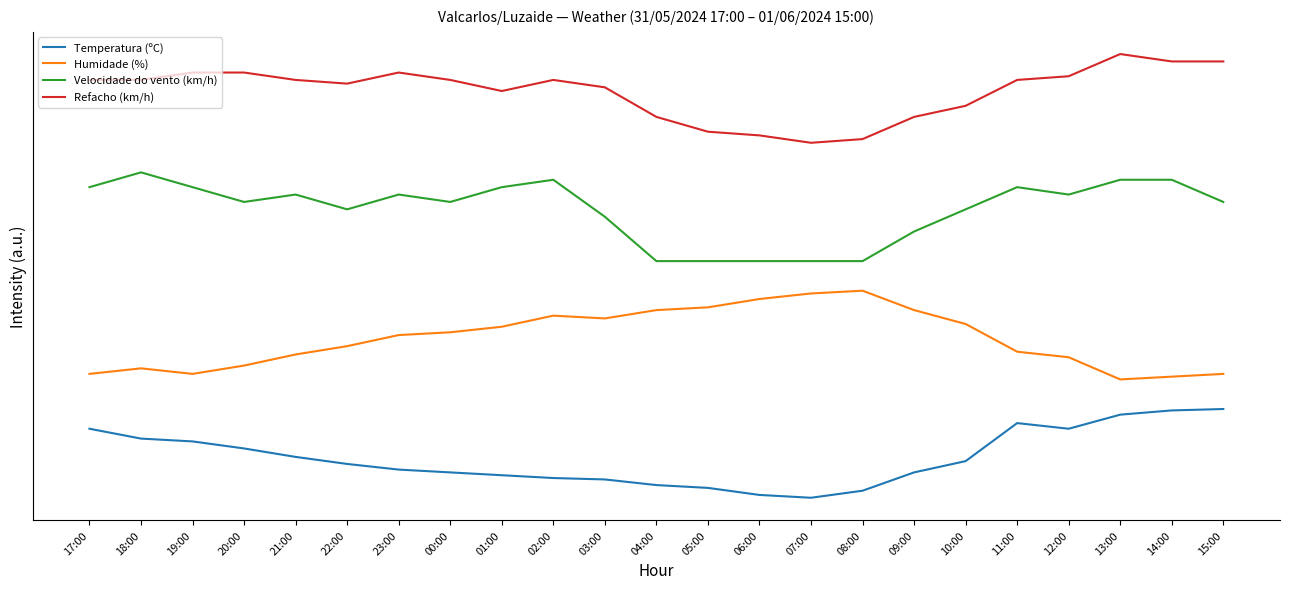

Is this an area chart (filled region under the line)?

No